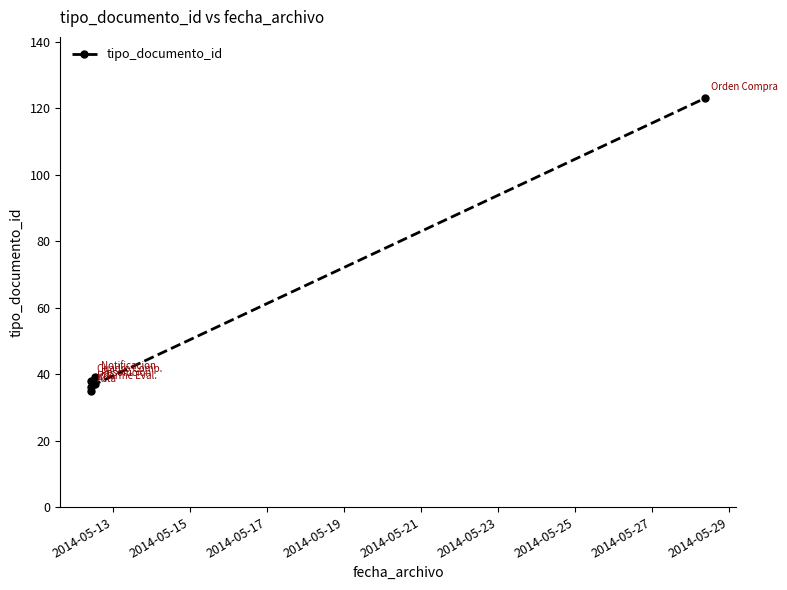

What is the greatest value displayed?

123